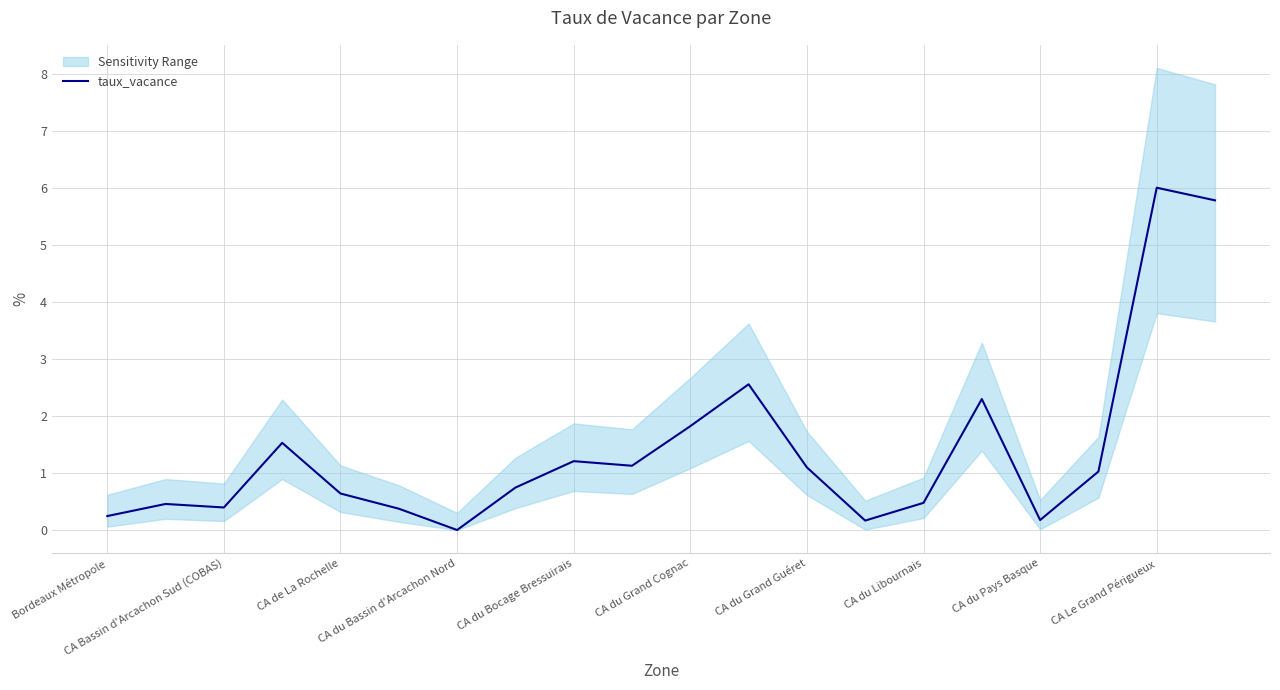

Reading right to left, what are all the values shown in this chart?

5.8	6.0	1.0	0.2	2.3	0.5	0.2	1.1	2.6	1.8	1.1	1.2	0.7	0.0	0.4	0.6	1.5	0.4	0.5	0.2